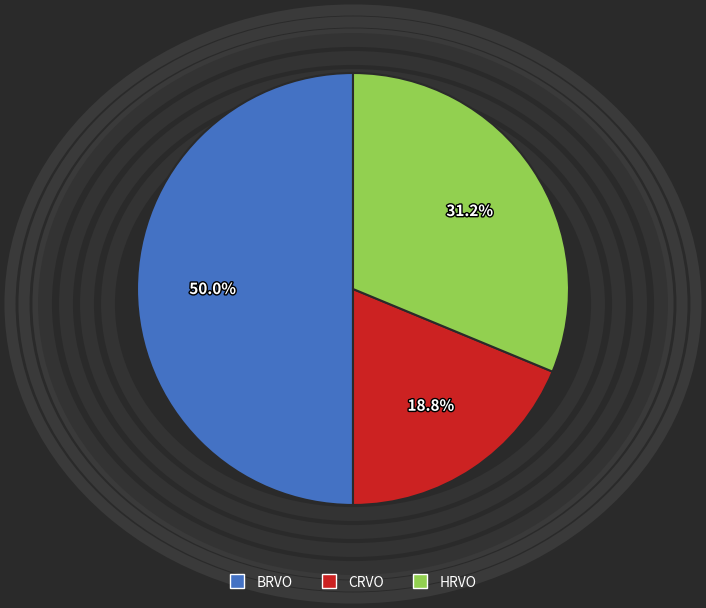

To the nearest percent, what is the average slice percentage?

33%